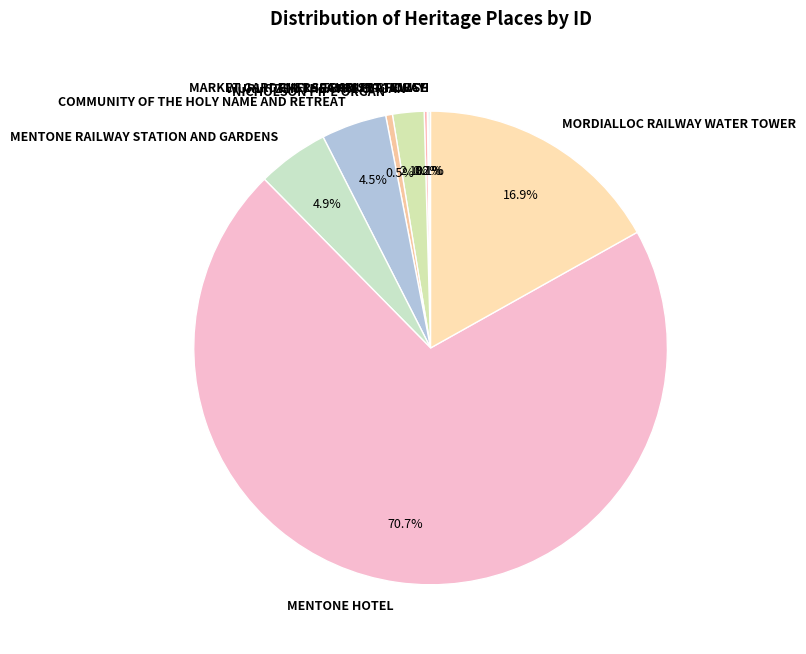

Is there any slice that represents more than half of the pie?

Yes